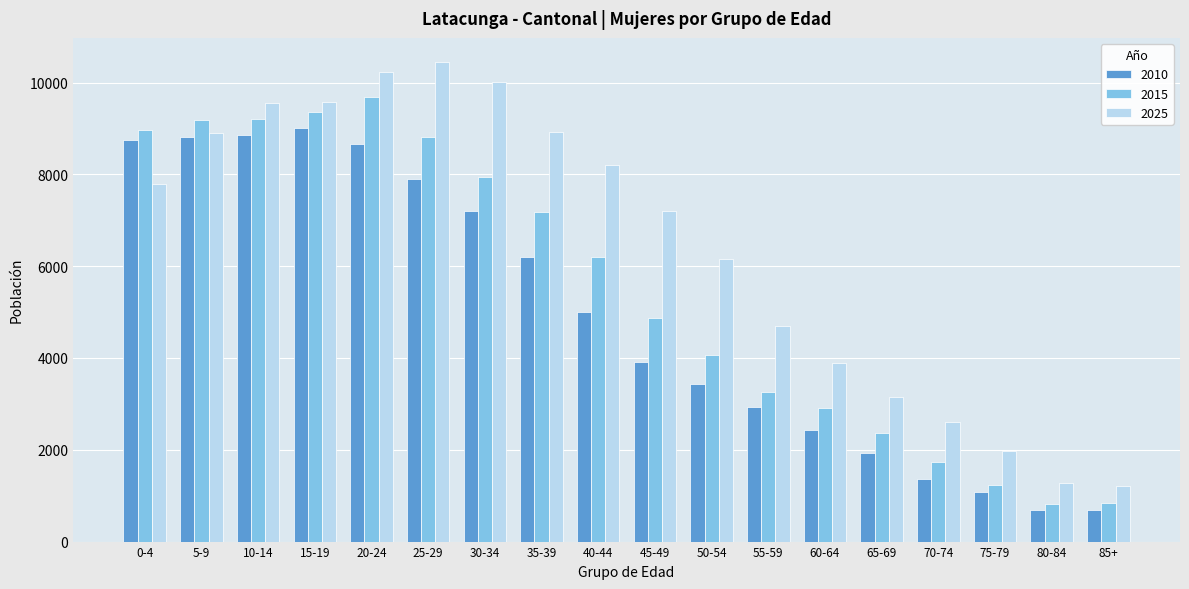

Where does the 2015 series first go above 6190?

0-4